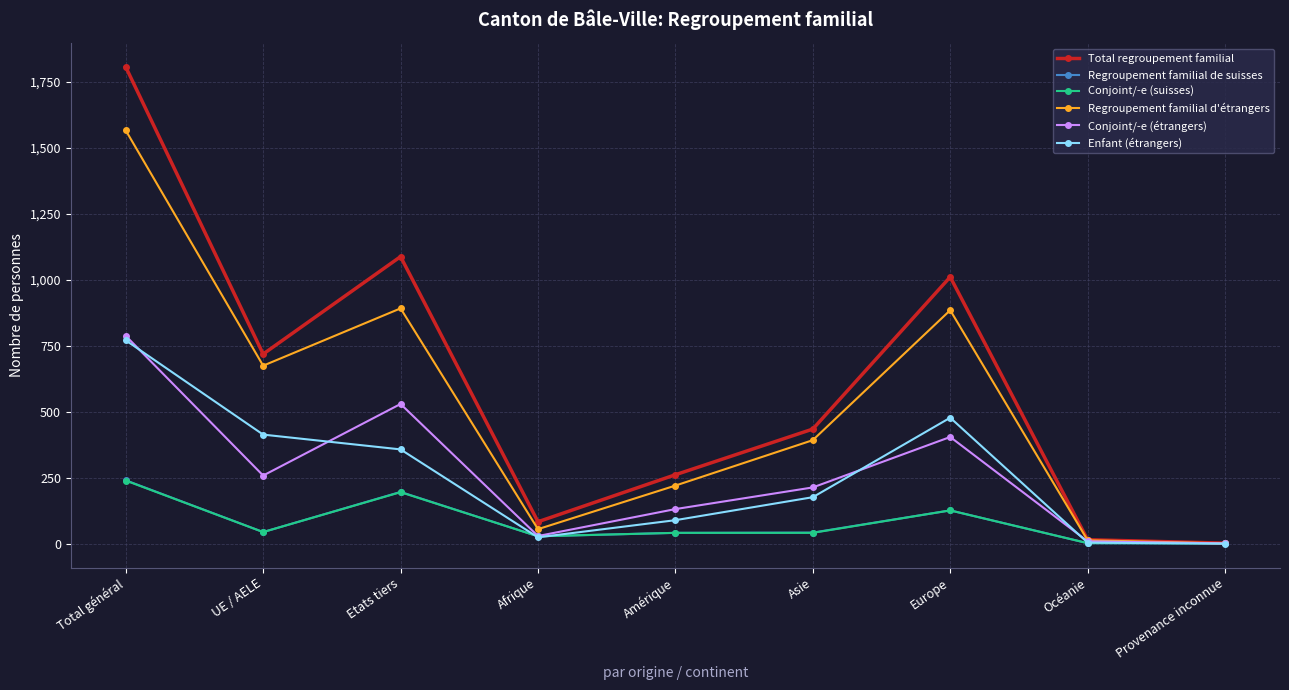

Where is the first local maximum for Conjoint/-e (étrangers)?

Etats tiers